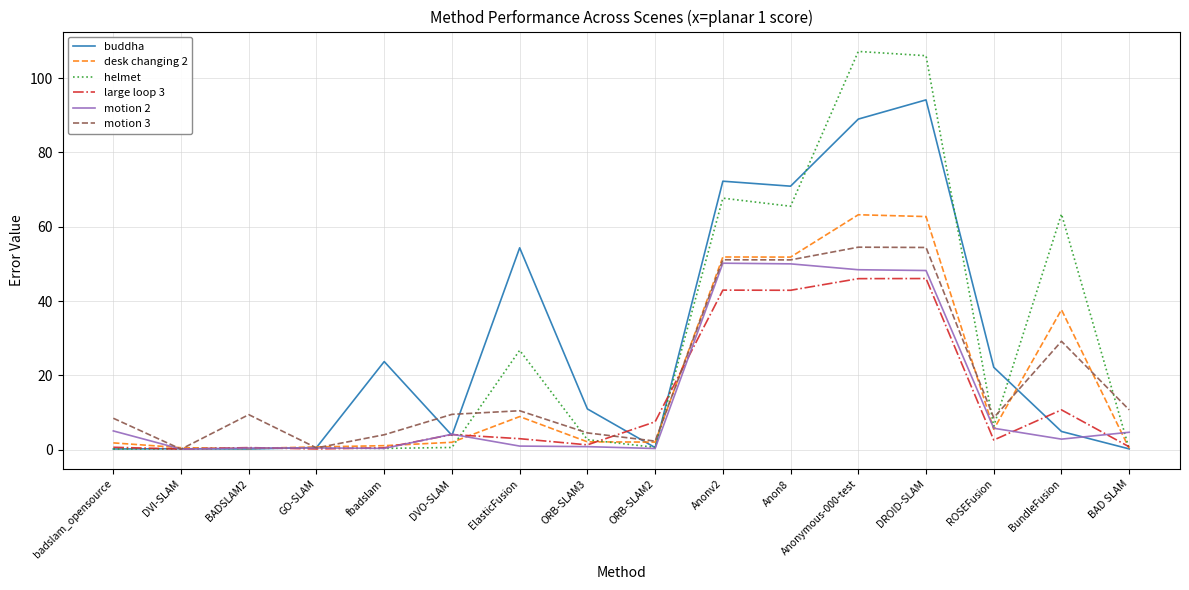

What is the highest value of the motion 3 series?

54.5